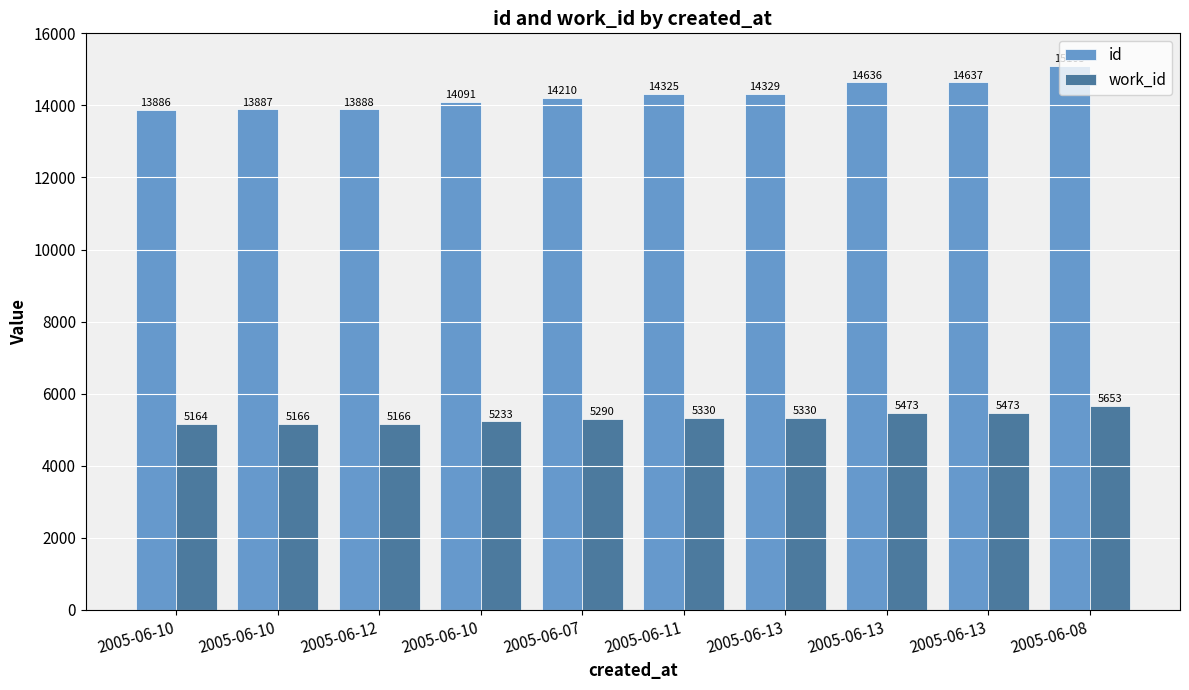

At which category is the sum across all series the highest?

2005-06-08